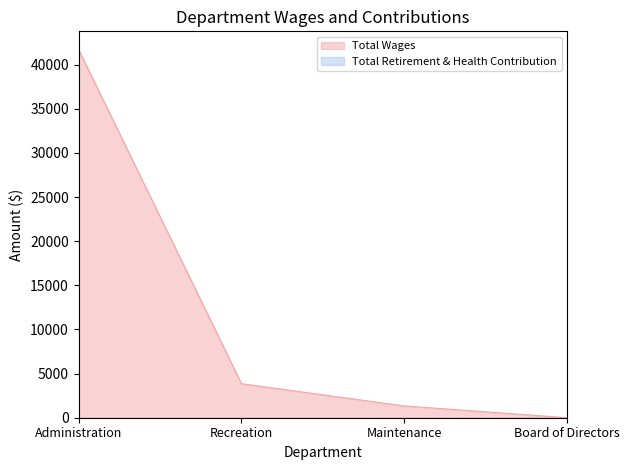

What is the change in value from Administration to Board of Directors?

-41692